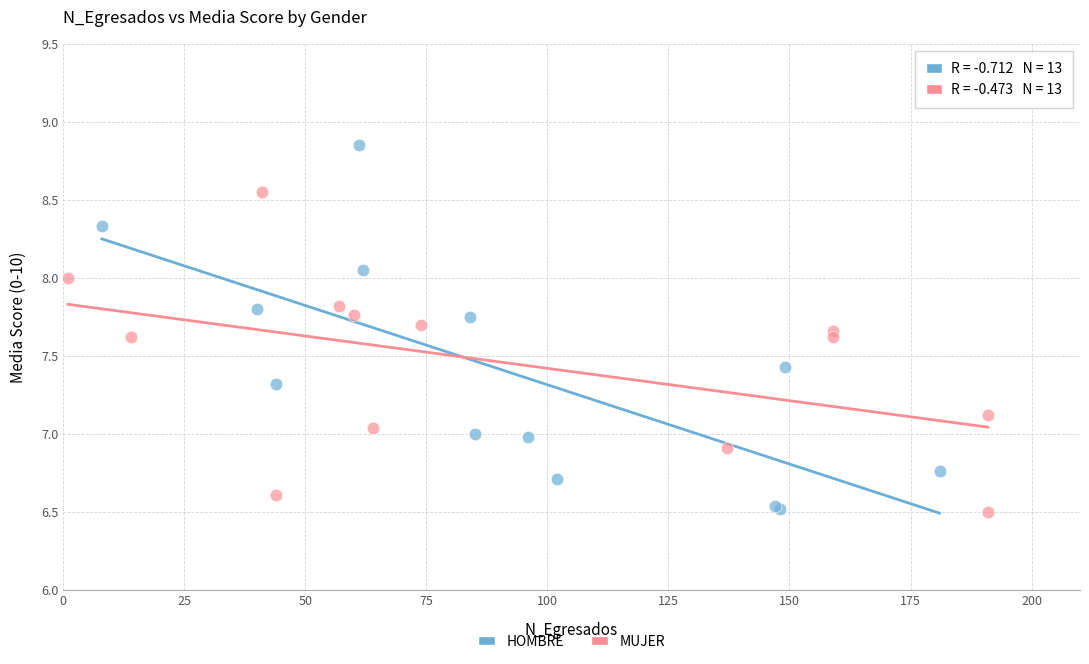

Which series has the largest Y range (max minus min)?

HOMBRE